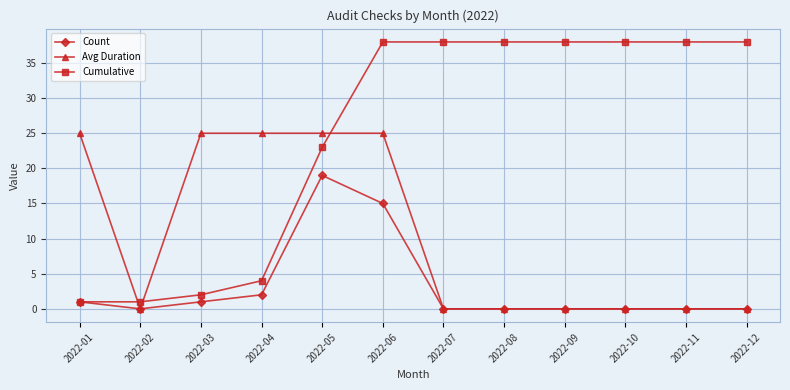

How many series are shown in this chart?

3